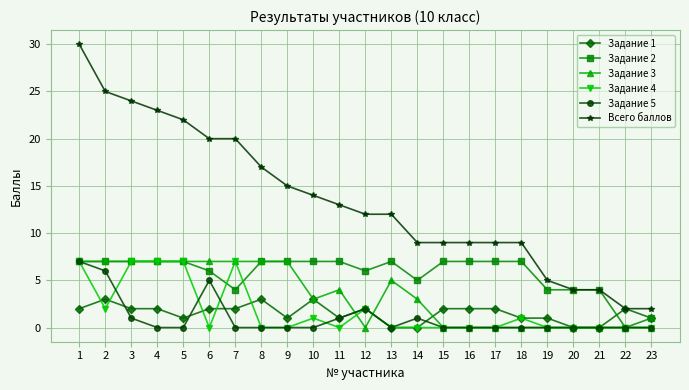

Which series changed the most between 8 and 20?

Всего баллов